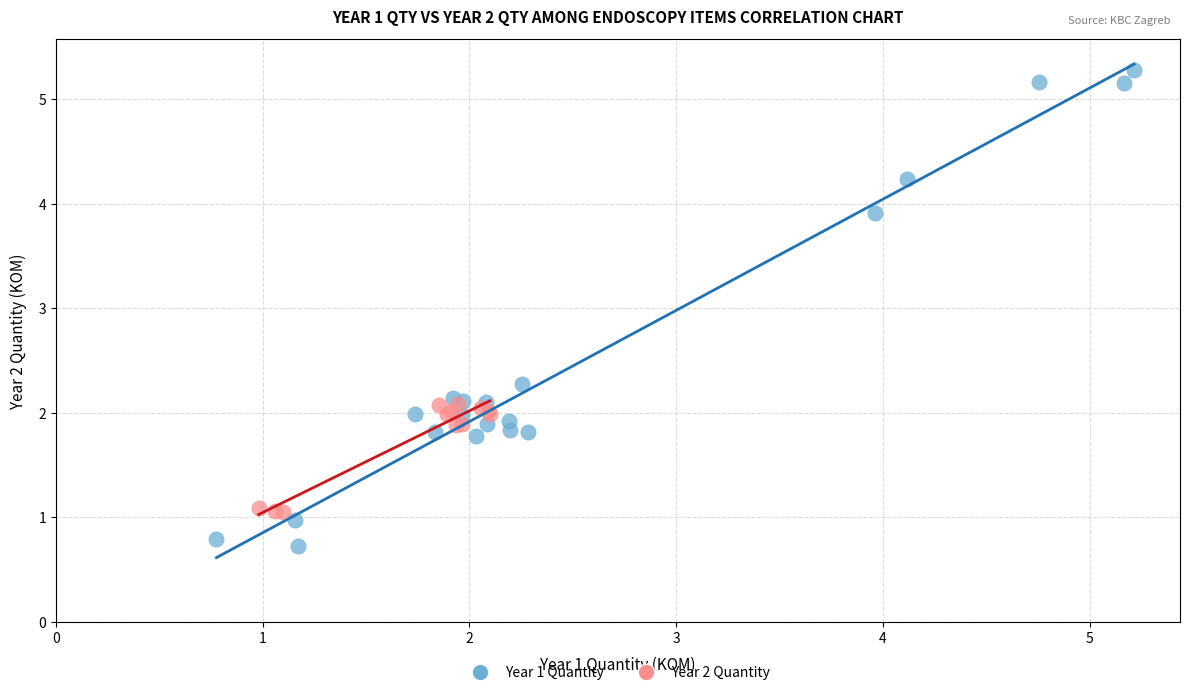

Which series contains the highest Y value?

Year 1 Quantity